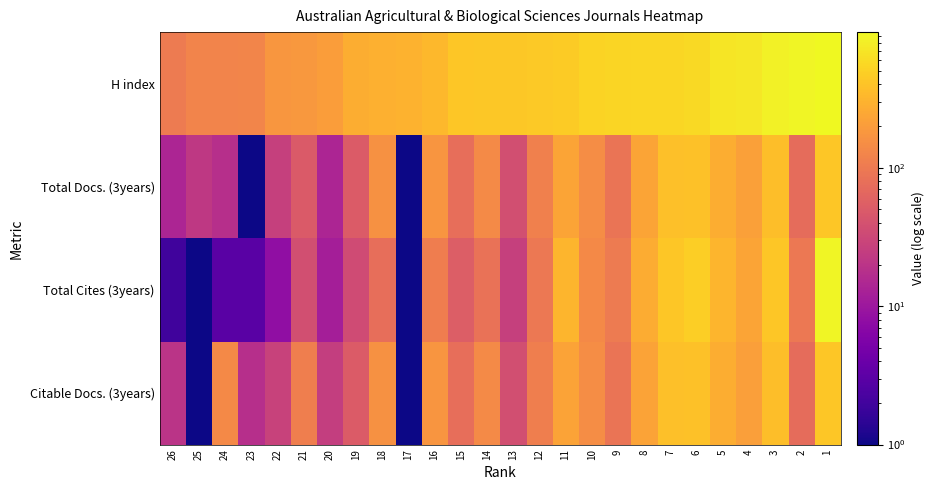

Which series has the widest spread of values?

Total Cites (3years)